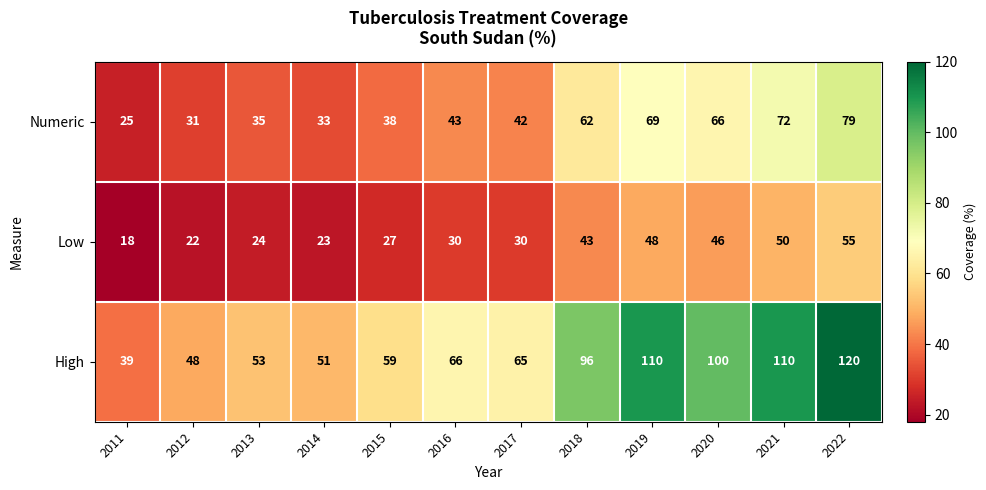

List the series in order of their peak value, lowest first.

Low, Numeric, High